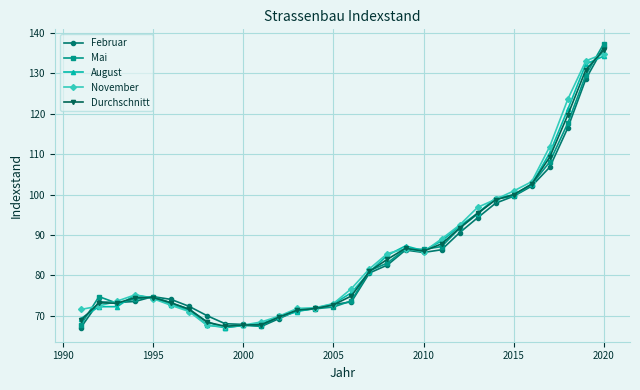

What is the value of the November point at the 17th from the left?

81.6